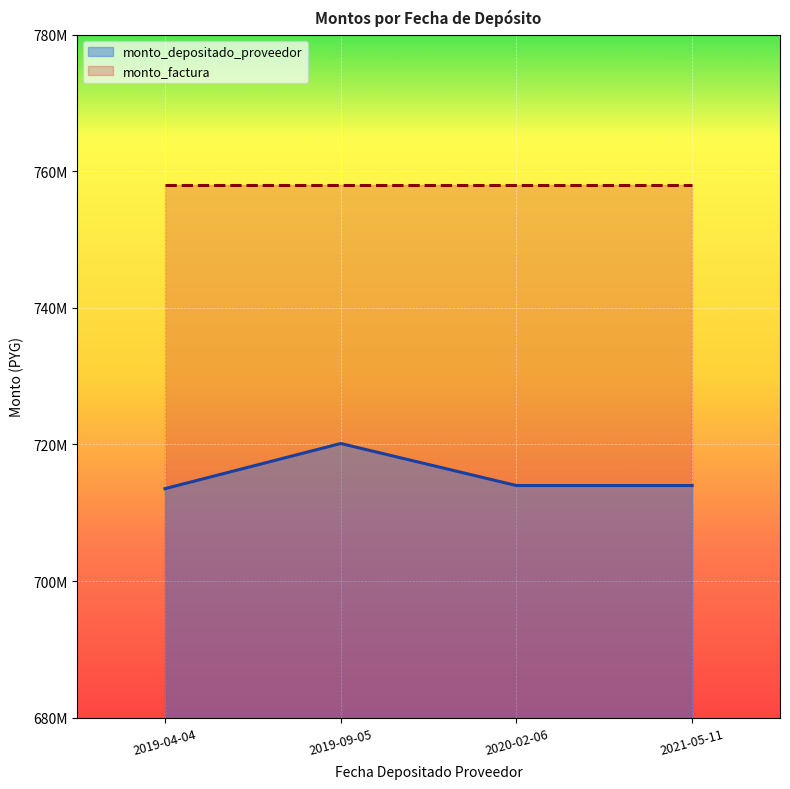

What is the difference between the maximum and minimum values?

6610023